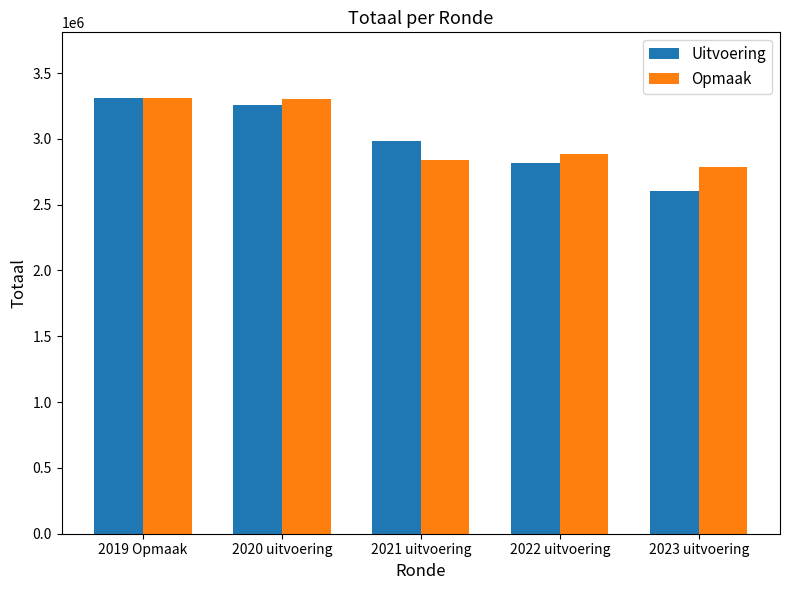

The Uitvoering series shows 3312715 at 2019 Opmaak. True or false?

True